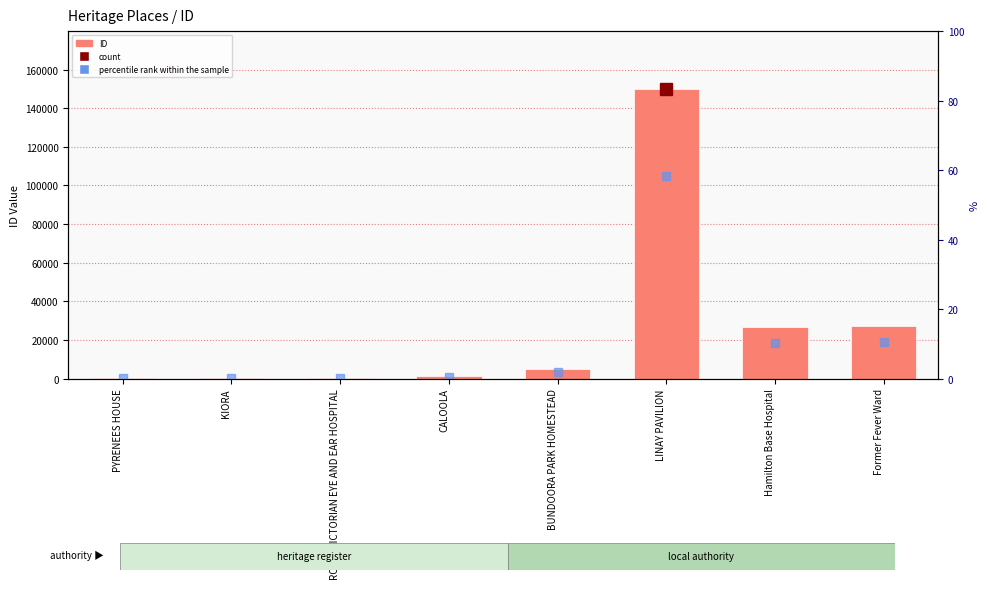

Is it true that the value at PYRENEES HOUSE is 17?

False